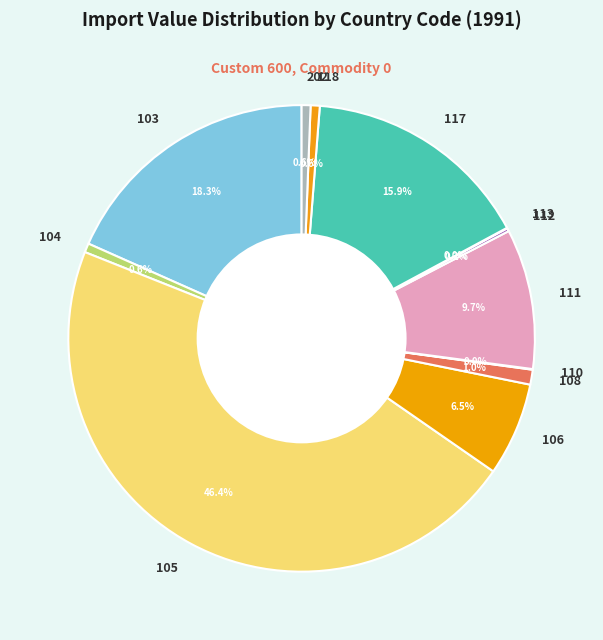

Which slice is the largest?

105